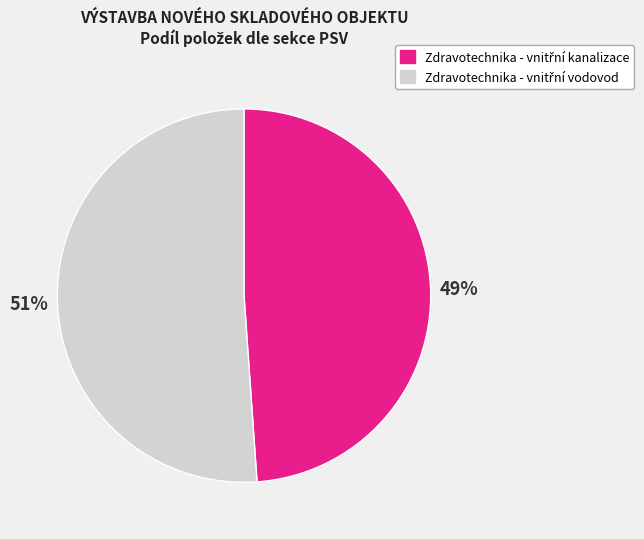

How many slices are in this pie chart?

2